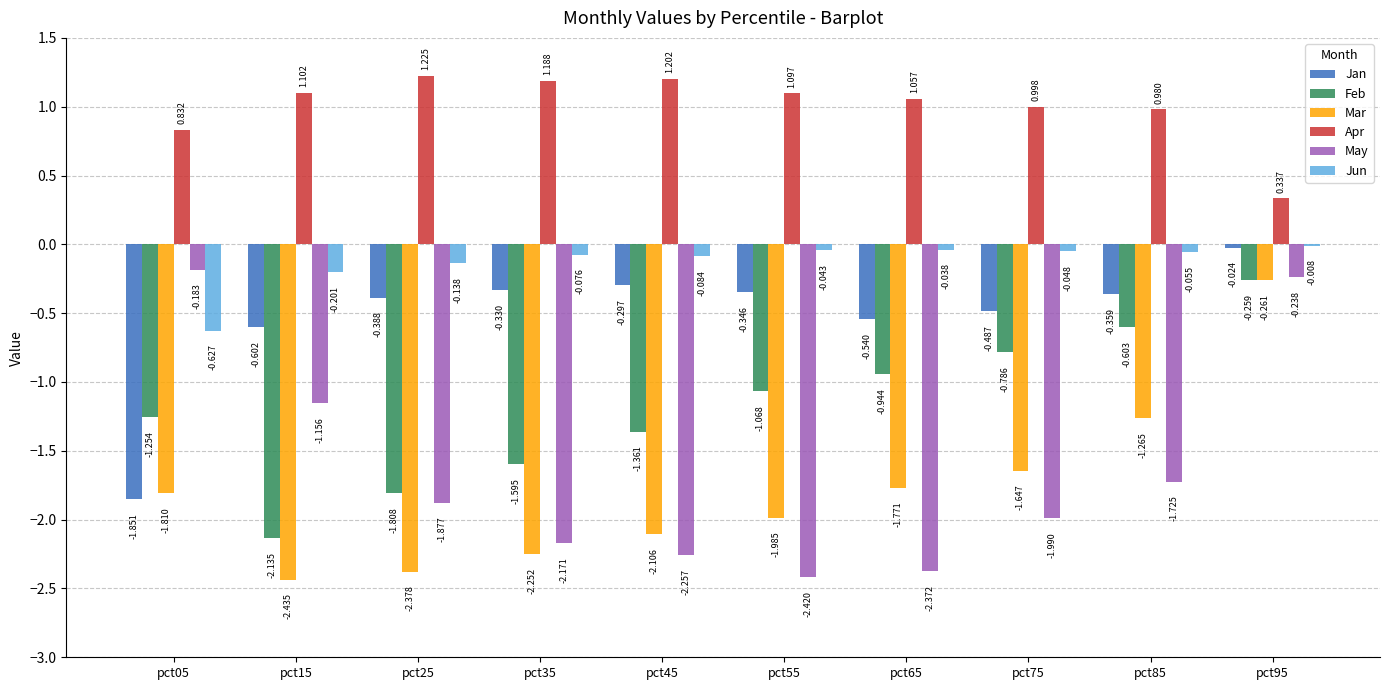

What is the difference between the Mar values at pct85 and pct55?

0.7